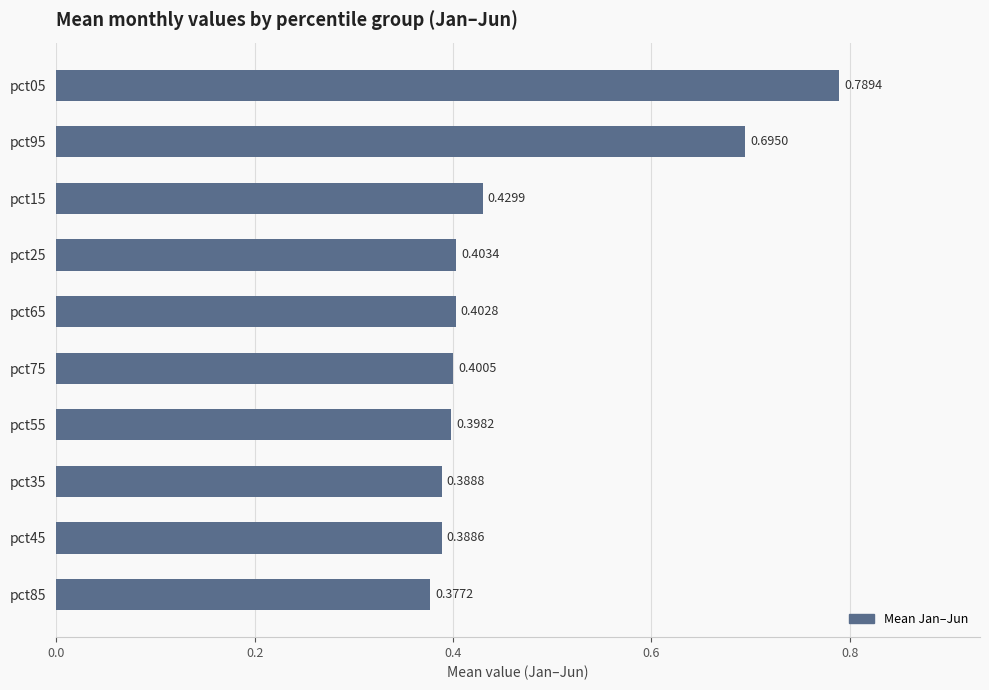

Which has a higher value, pct95 or pct65?

pct95